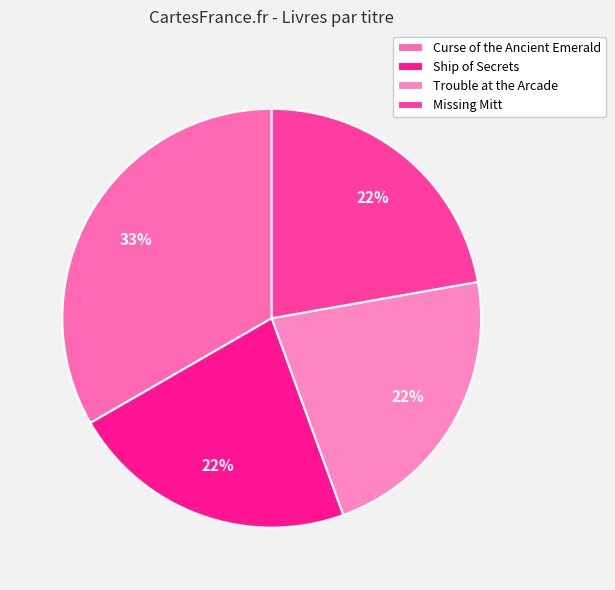

Which slice is the largest?

Curse of the Ancient Emerald